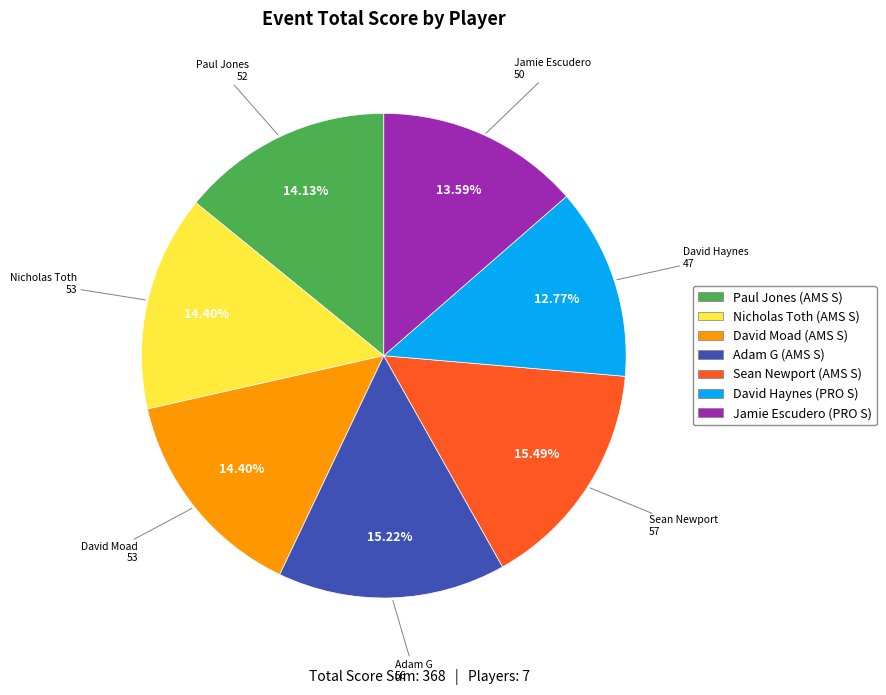

Between Nicholas Toth (AMS S) and David Haynes (PRO S), which is larger?

Nicholas Toth (AMS S)